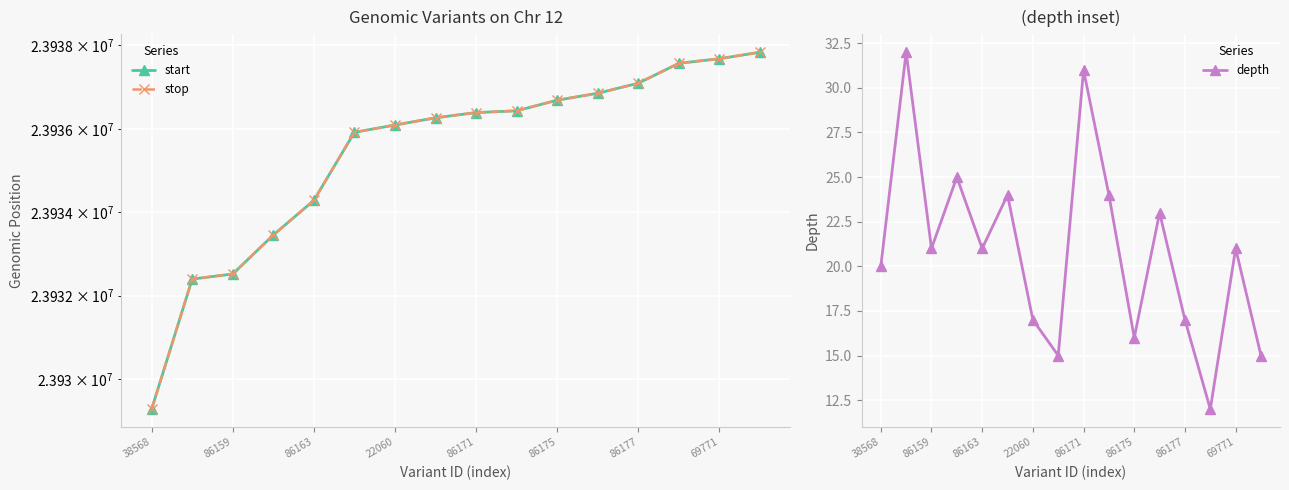

The value of depth at 86175 is 16. True or false?

True